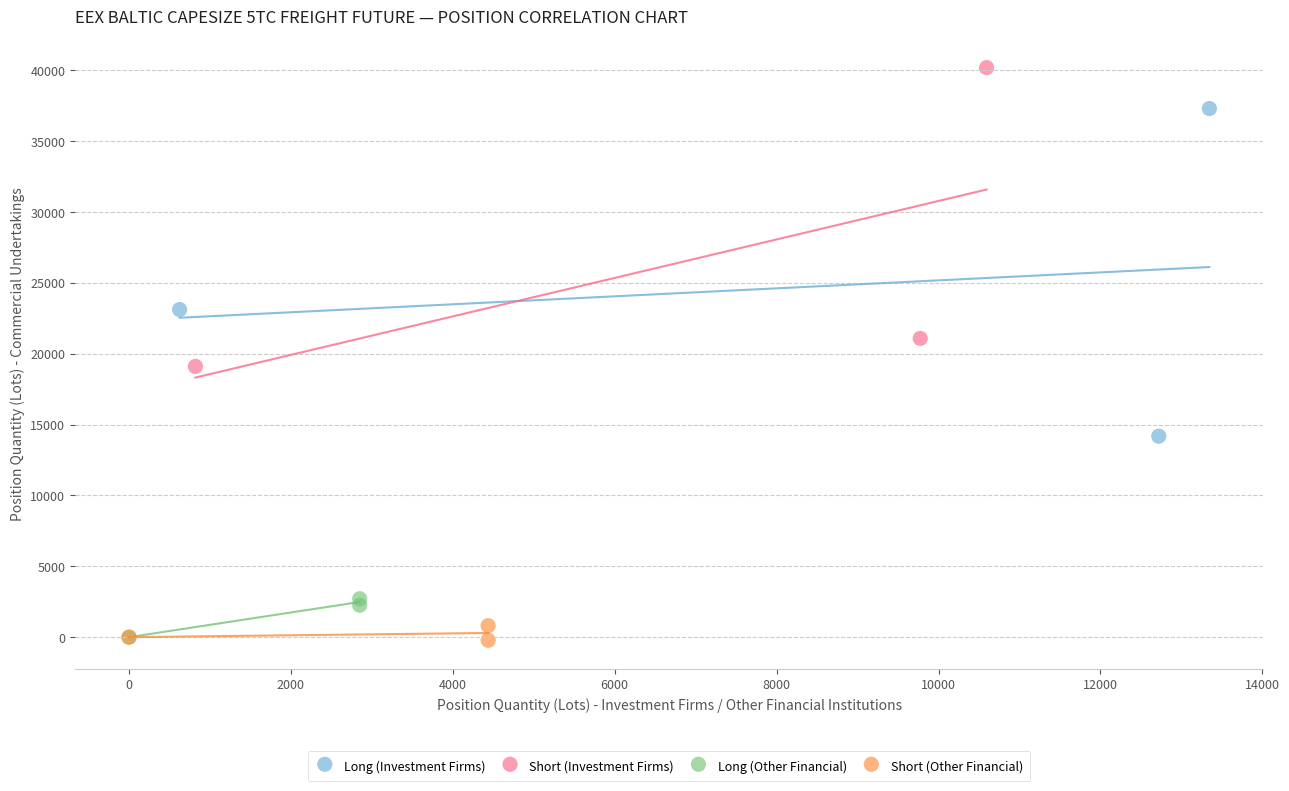

Which series has the widest spread of Y values?

Long (Investment Firms)